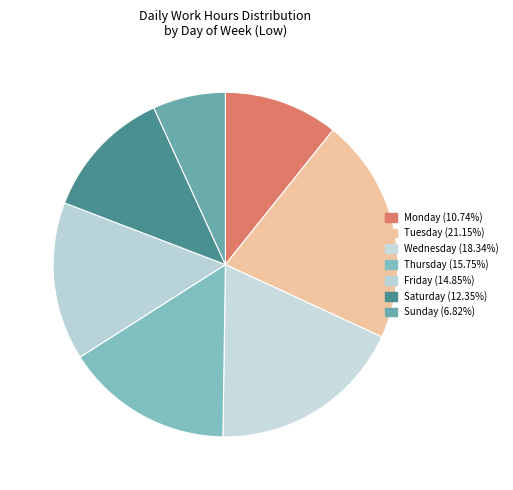

Which slice is the largest?

27-Tue